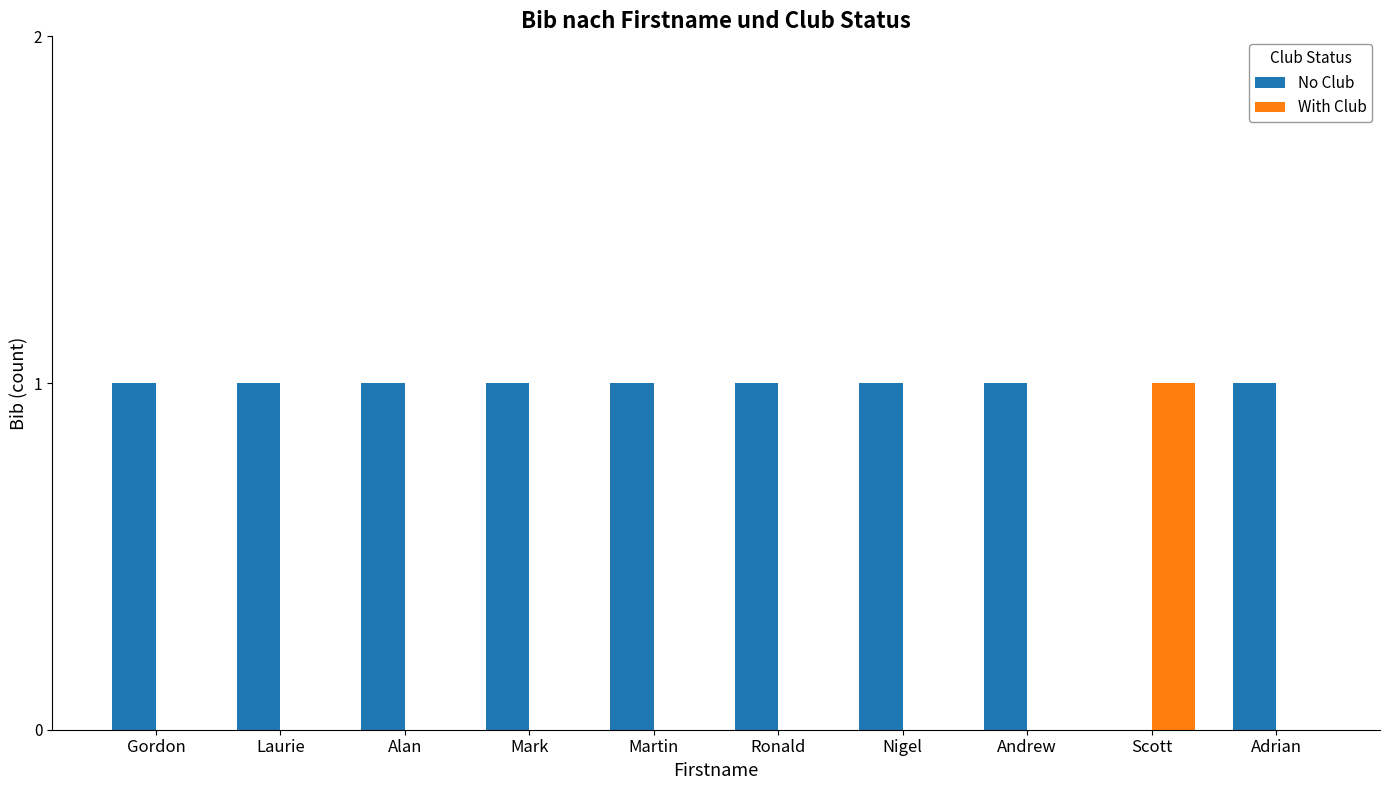

Which series has the largest total across all categories?

No Club